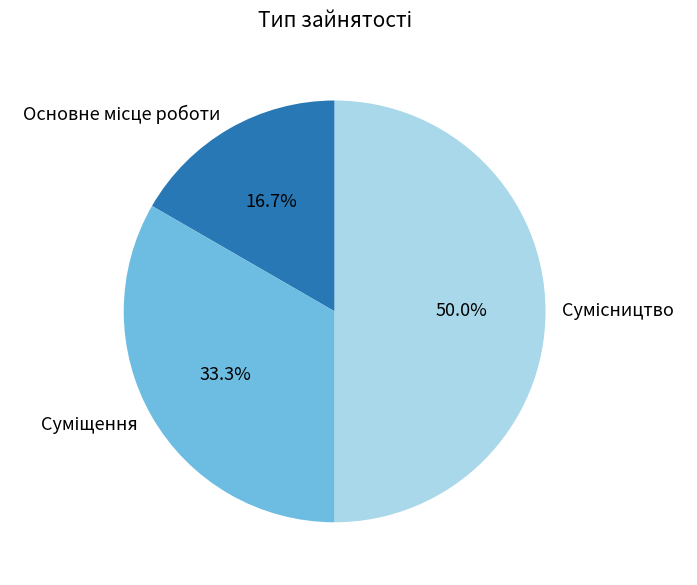

Rank the categories by value from lowest to highest.

Основне місце роботи, Суміщення, Сумісництво